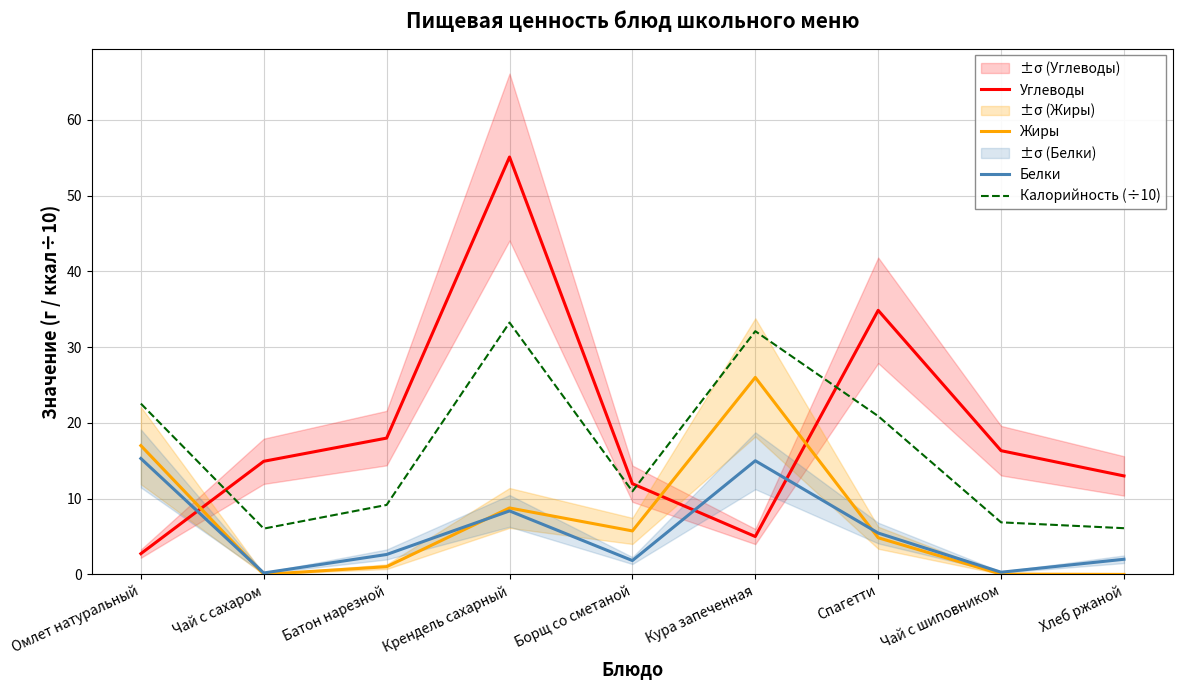

In Жиры, how many points are lower than both neighbors (excluding endpoints)?

2